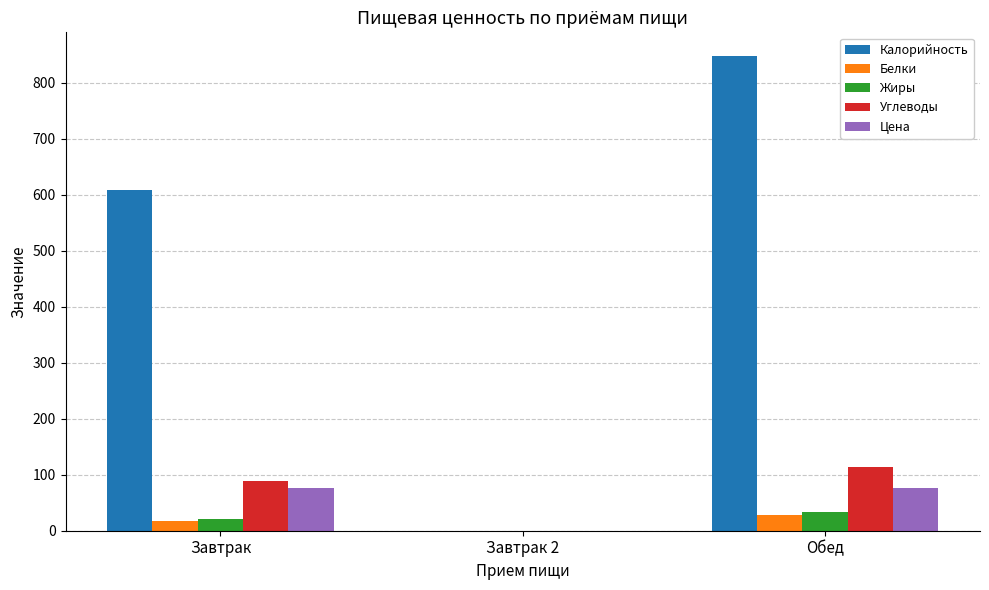

What is the sum of all Углеводы values?

201.0